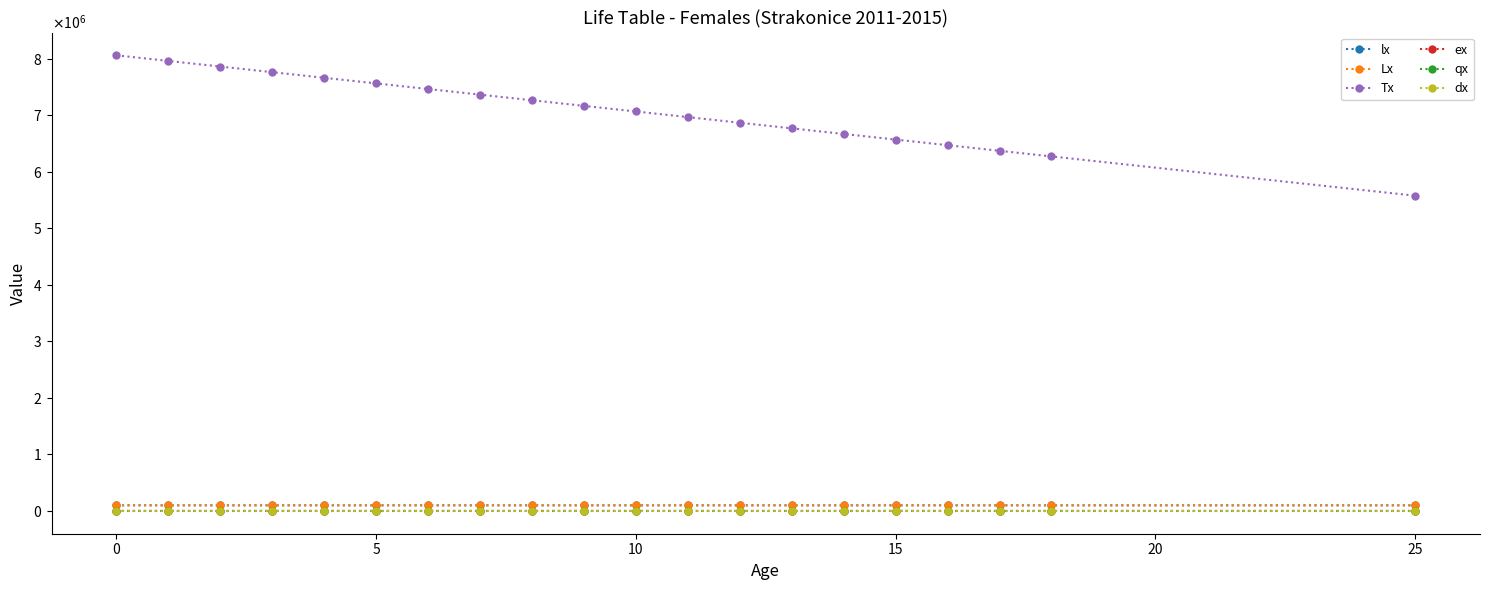

True or false: dx and qx cross at least once.

False